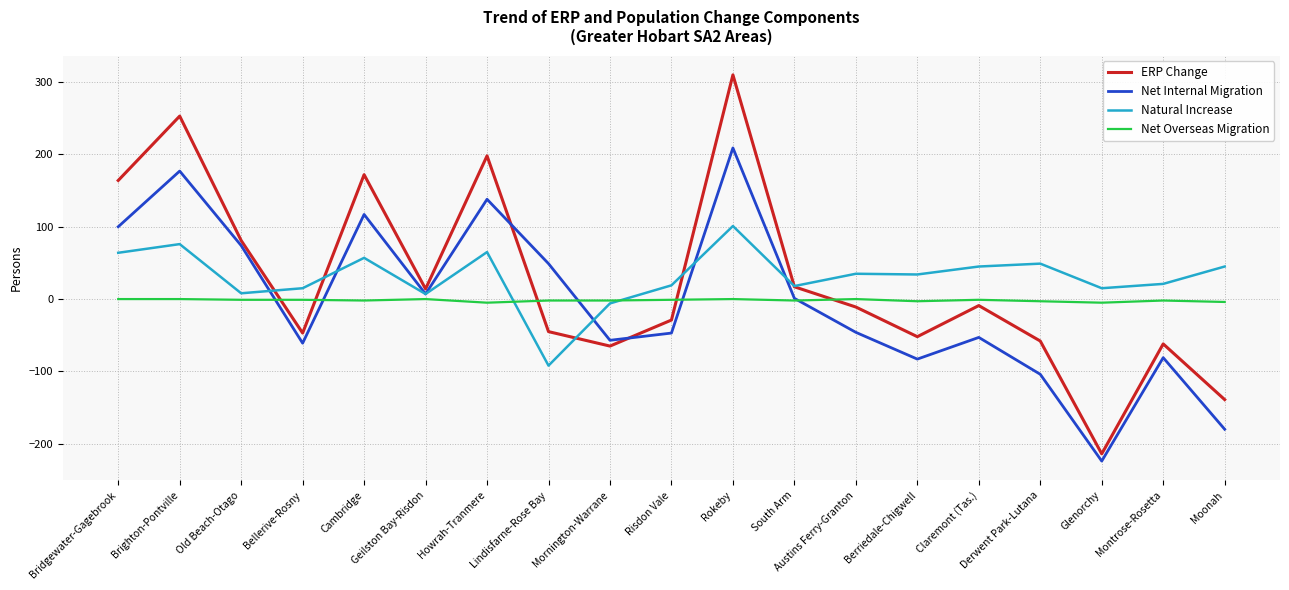

Read the Net Overseas Migration value at Mornington-Warrane.

-2